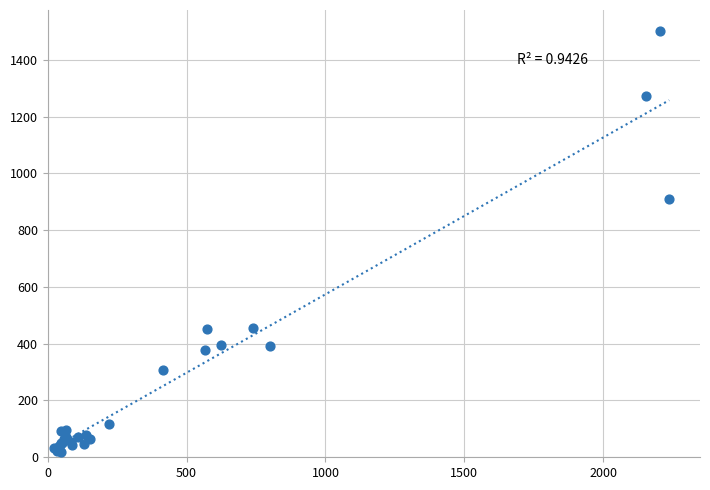

What Y value in the scatter plot is closest to 759?

910